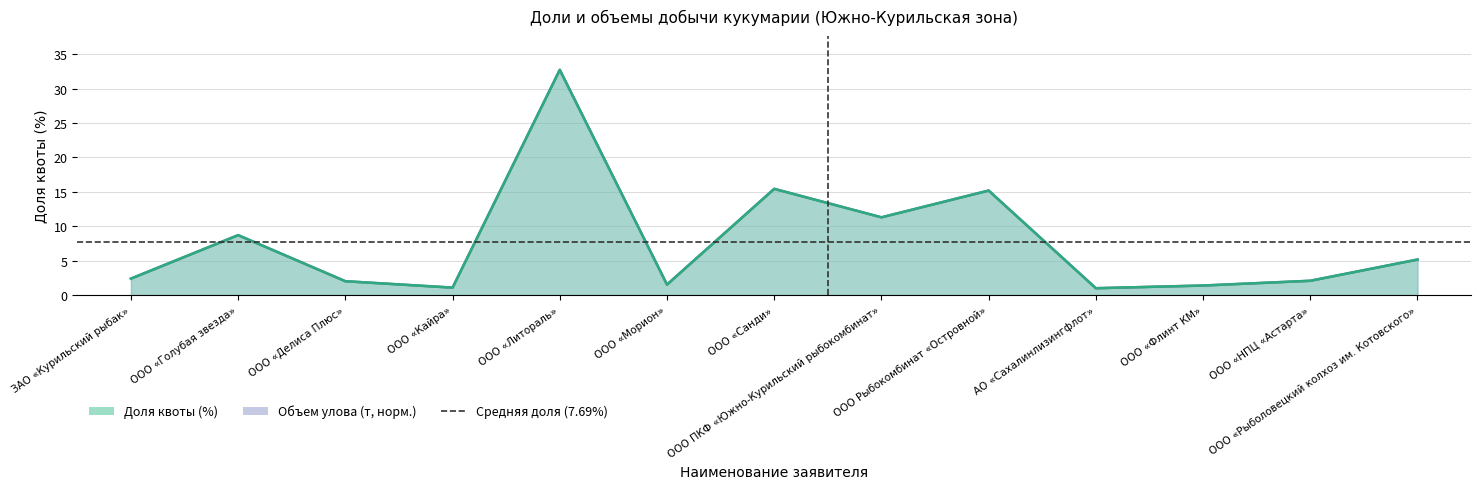

Reading left to right, transcribe all the data shown in this chart.

Доля квоты (%): 2.4	8.7	2.0	1.1	32.7	1.5	15.4	11.3	15.2	1.0	1.4	2.1	5.2
Объем улова (т): 2.4	8.7	2.0	1.1	32.7	1.5	15.4	11.3	15.2	1.0	1.4	2.1	5.2